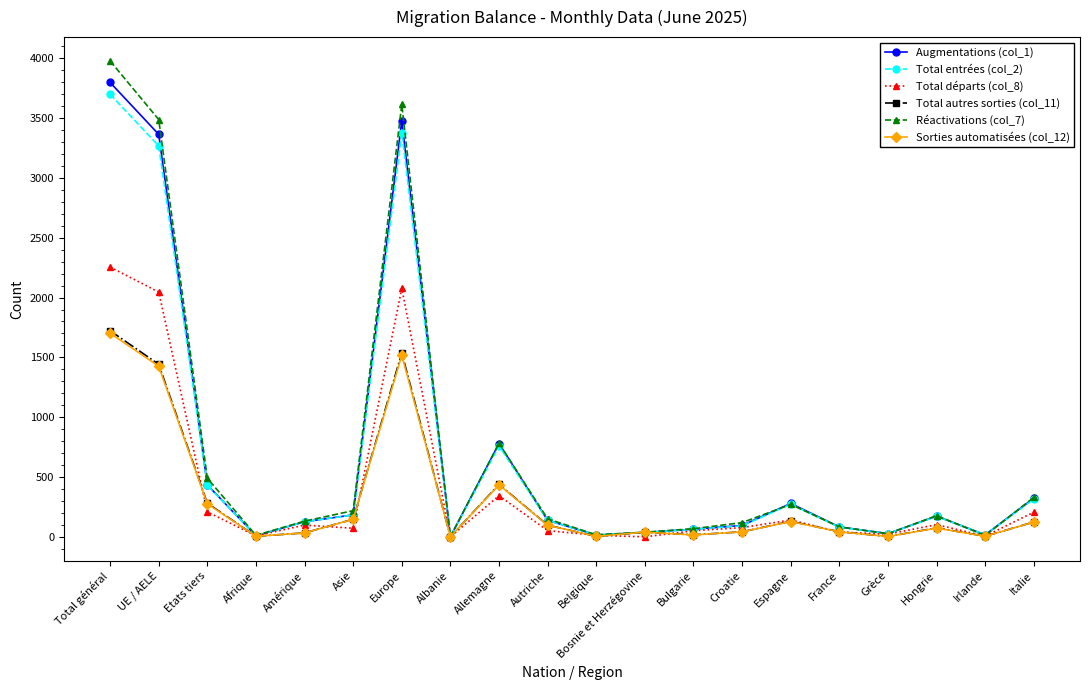

What is the value of the Total départs (col_8) point at the 17th from the left?

23